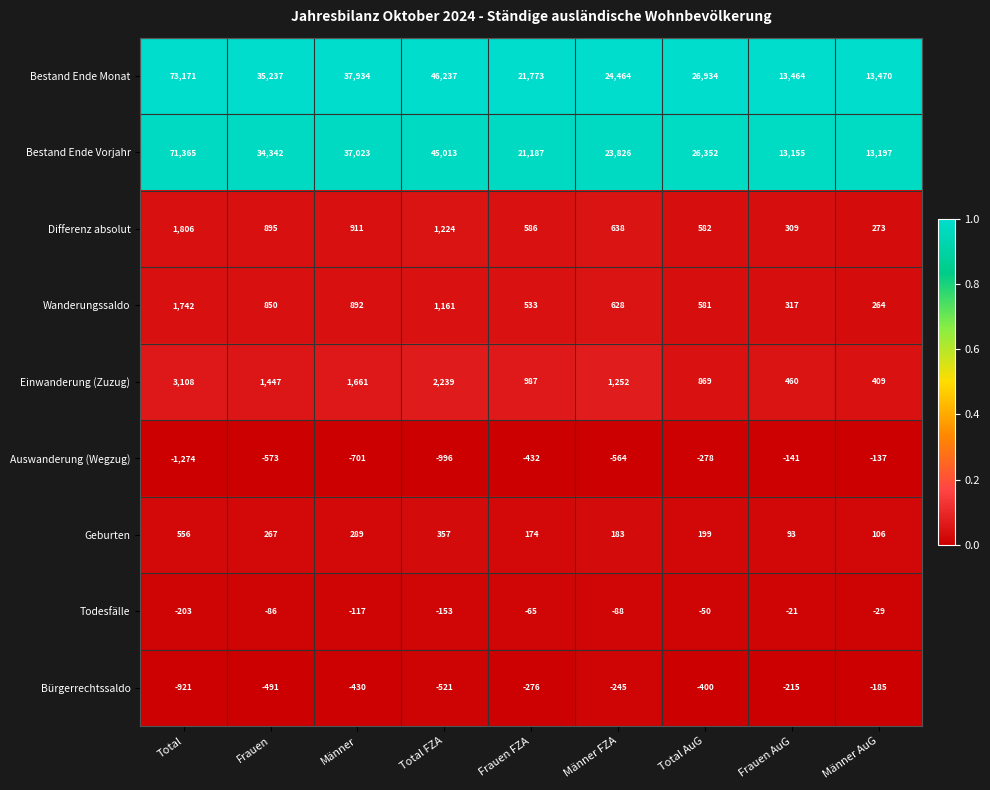

True or false: Bestand Ende Monat has a value of 25681 at Total FZA.

False